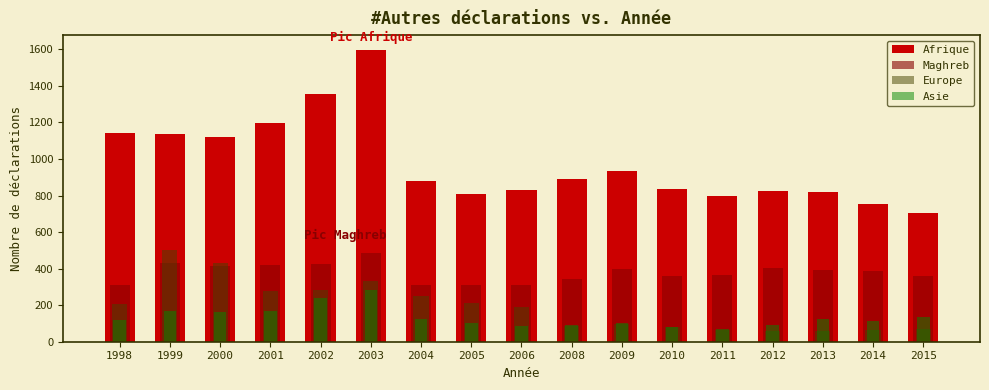

What is the value of the Asie bar at the 14th from the left?

89